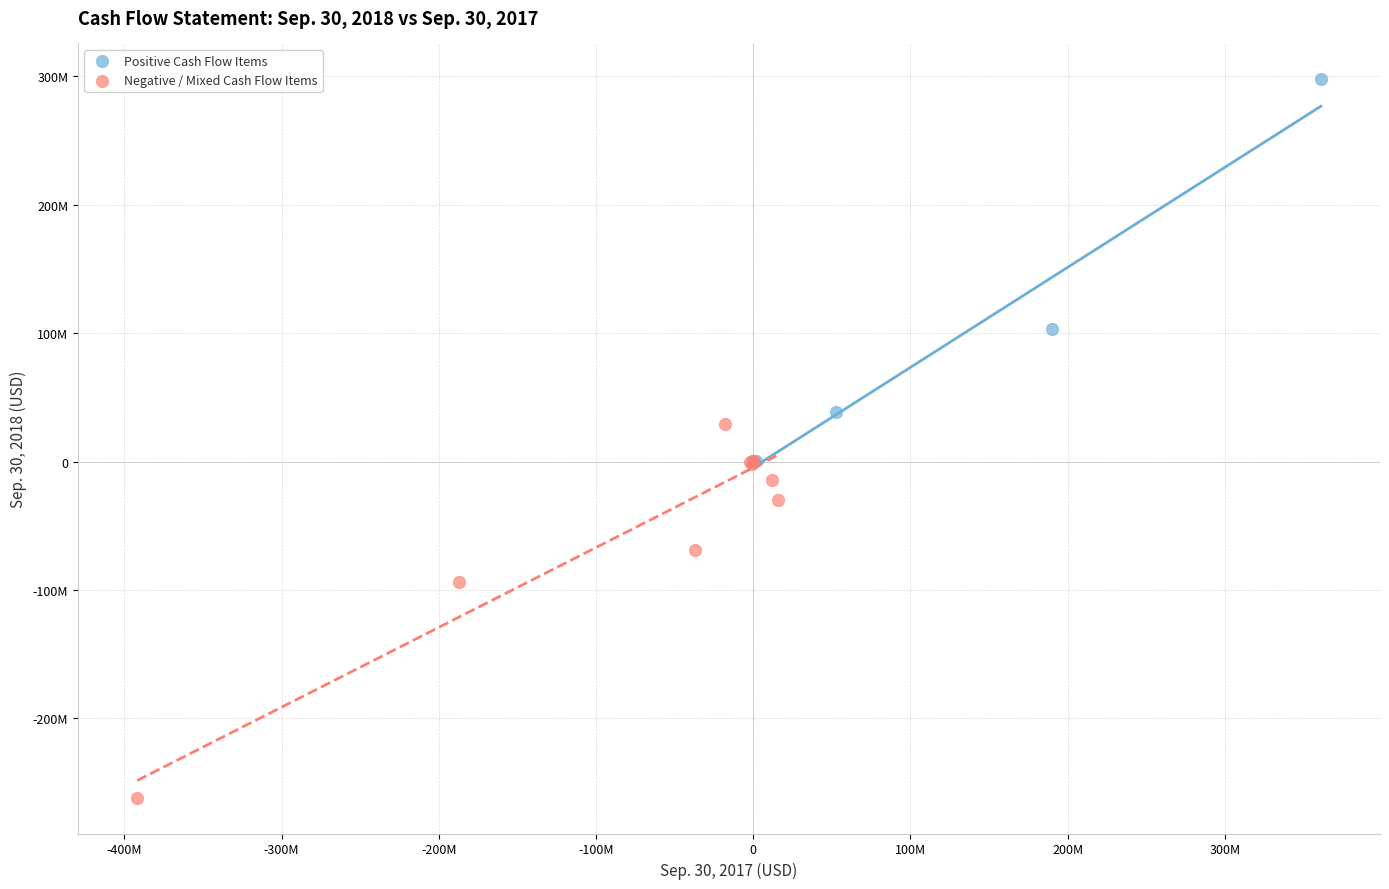

Which series reaches the minimum Y coordinate?

Negative / Mixed Cash Flow Items